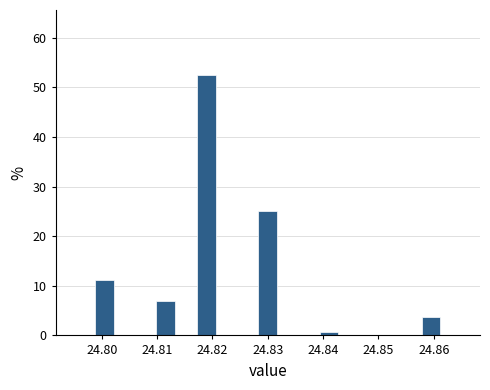

Around what value on the x-axis is the tallest bar? Give the approximate position of its centre, as read against the axis.

24.819